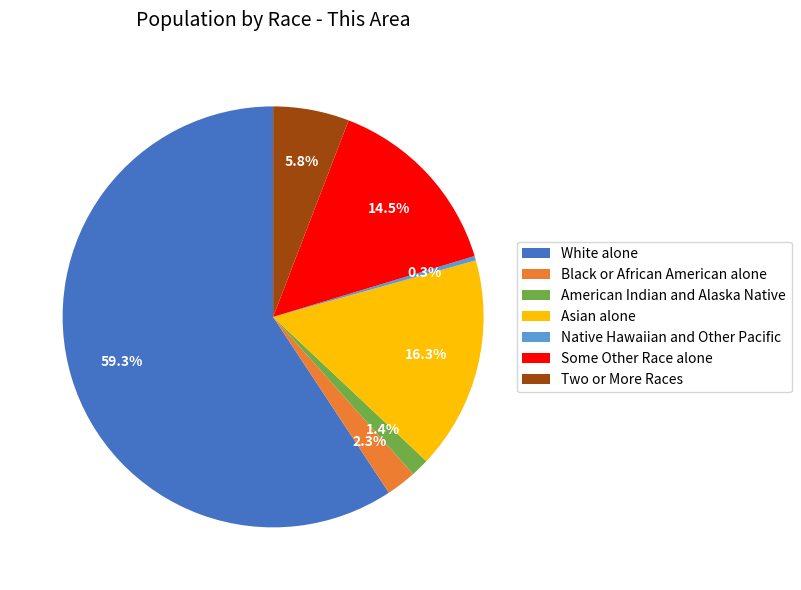

Does White alone account for over 50% of the chart?

Yes